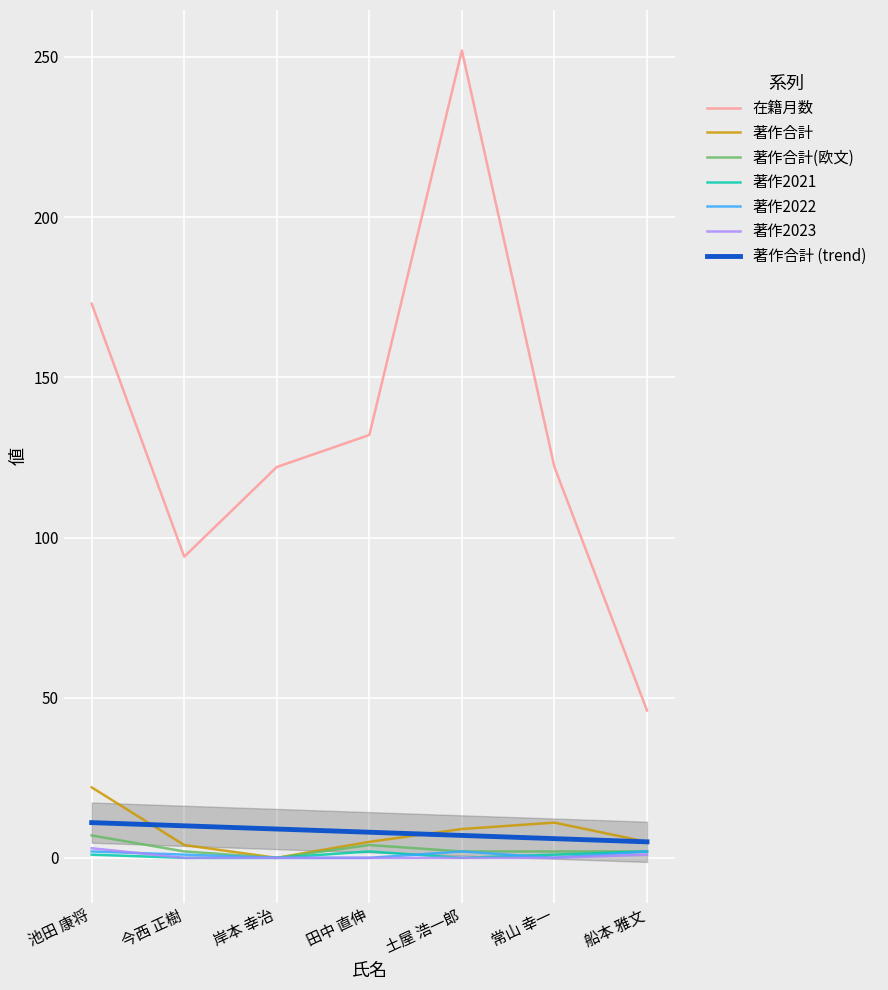

True or false: 著作合計 and 在籍月数 cross at least once.

False